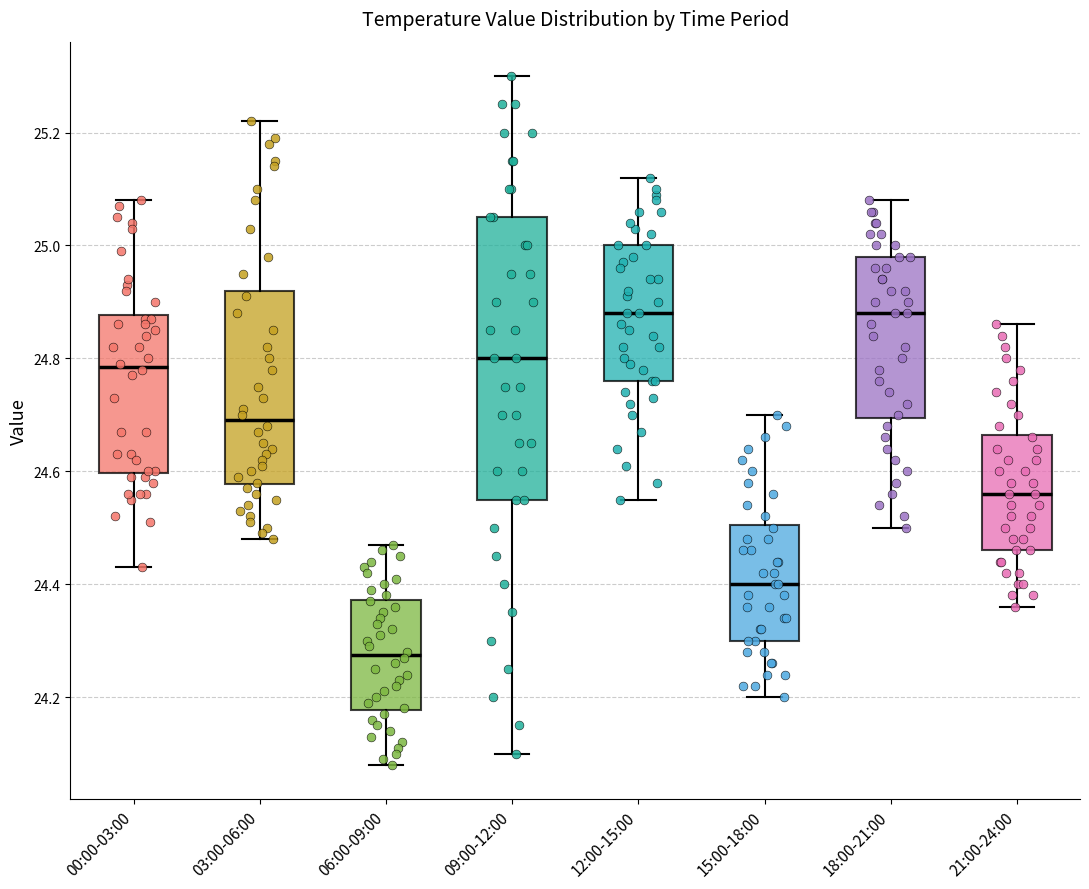

Reading left to right, read every box against the y-axis: the position of its median line, the range the box covers, and the ends of its whiskers. The values are not printed on the chart, so give them approximately, as read against the axis.

00:00-03:00: median 24.78, box 24.60 to 24.88, whiskers 24.44 to 25.08
03:00-06:00: median 24.70, box 24.58 to 24.92, whiskers 24.48 to 25.22
06:00-09:00: median 24.28, box 24.18 to 24.38, whiskers 24.08 to 24.48
09:00-12:00: median 24.80, box 24.56 to 25.06, whiskers 24.10 to 25.30
12:00-15:00: median 24.88, box 24.76 to 25.00, whiskers 24.56 to 25.12
15:00-18:00: median 24.40, box 24.30 to 24.50, whiskers 24.20 to 24.70
18:00-21:00: median 24.88, box 24.70 to 24.98, whiskers 24.50 to 25.08
21:00-24:00: median 24.56, box 24.46 to 24.66, whiskers 24.36 to 24.86